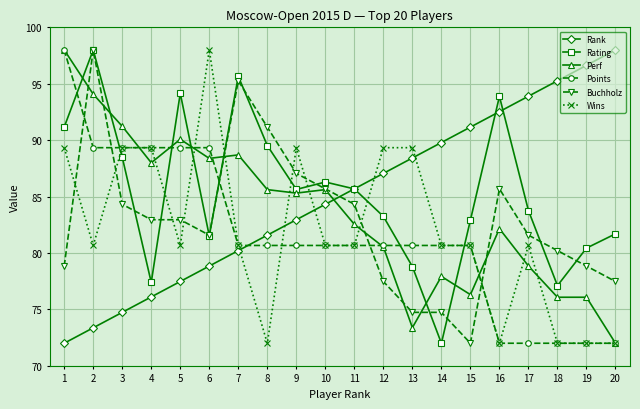

What is the sum of all Rank values?

1700.0